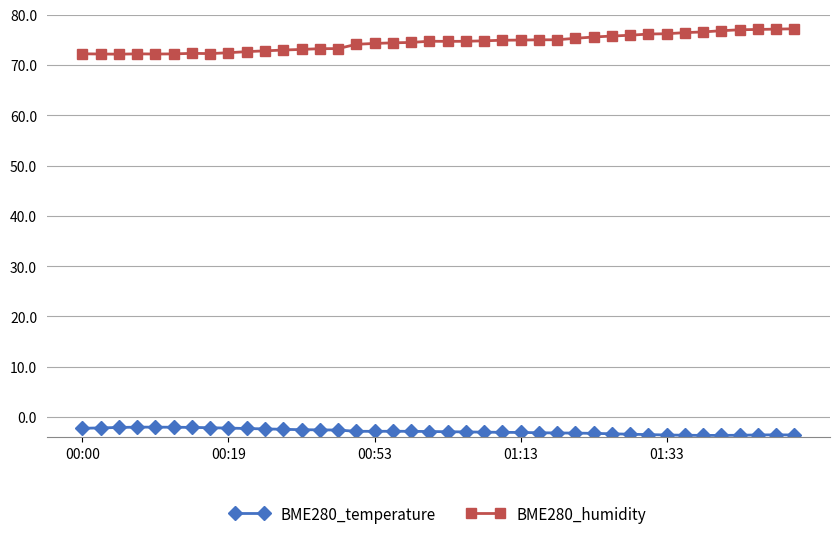

What is the maximum value for BME280_humidity?

77.2